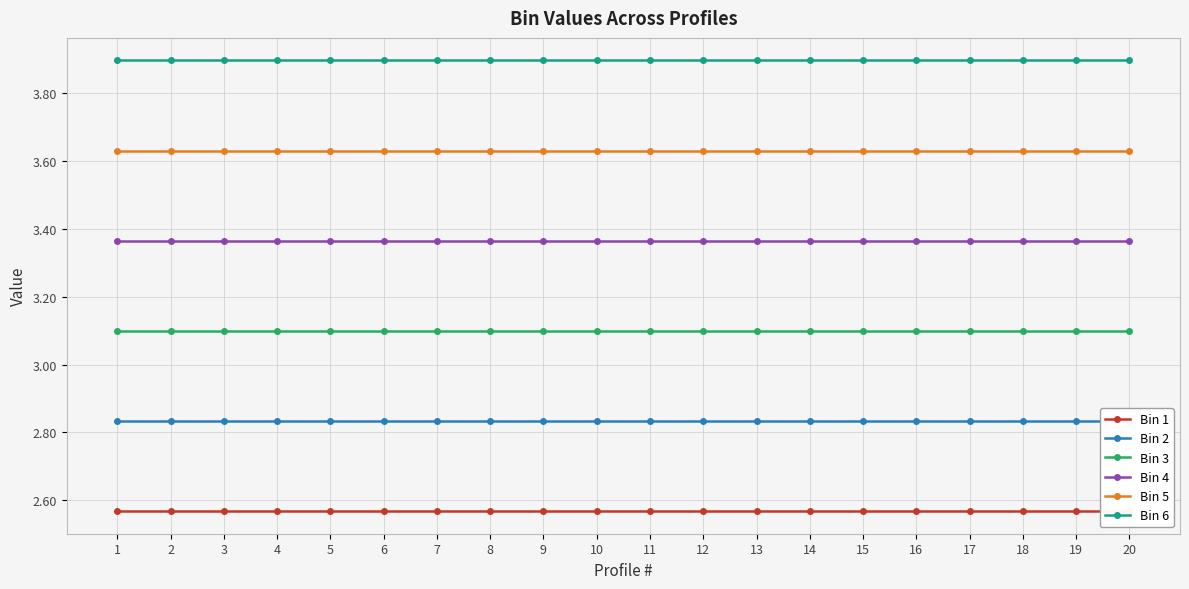

How many lines are shown in the chart?

6